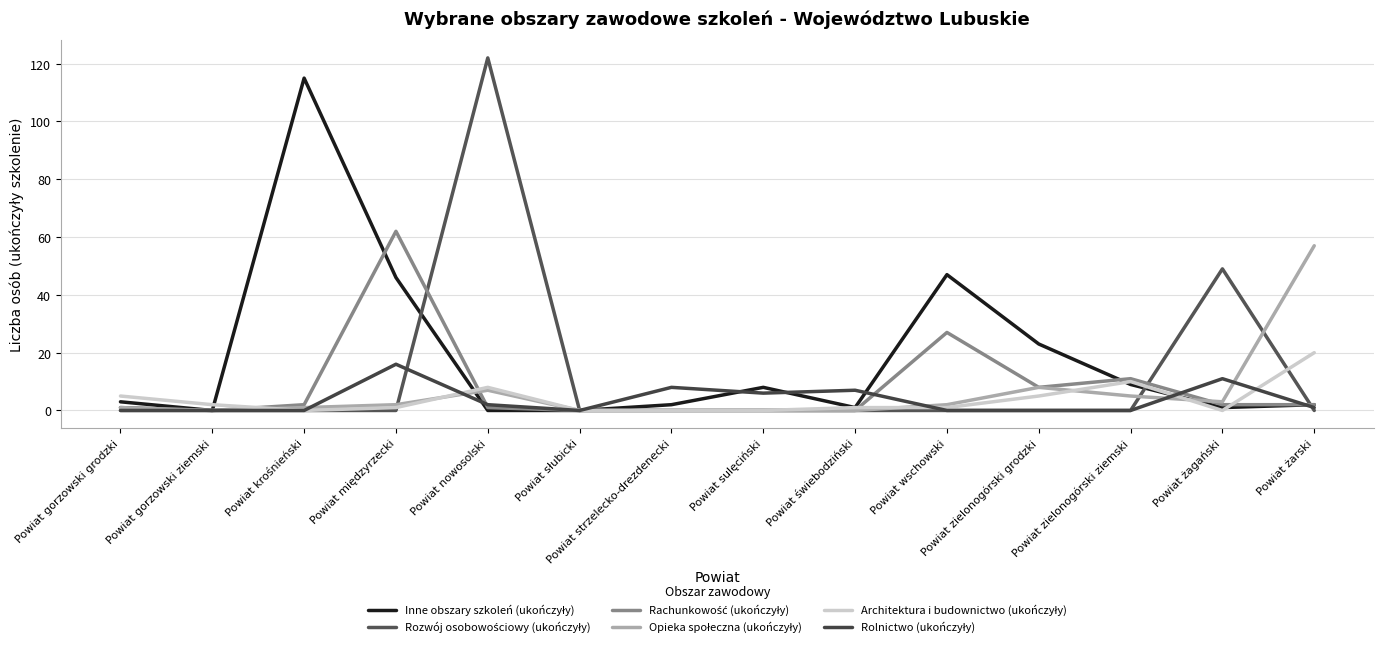

How many lines are shown in the chart?

6